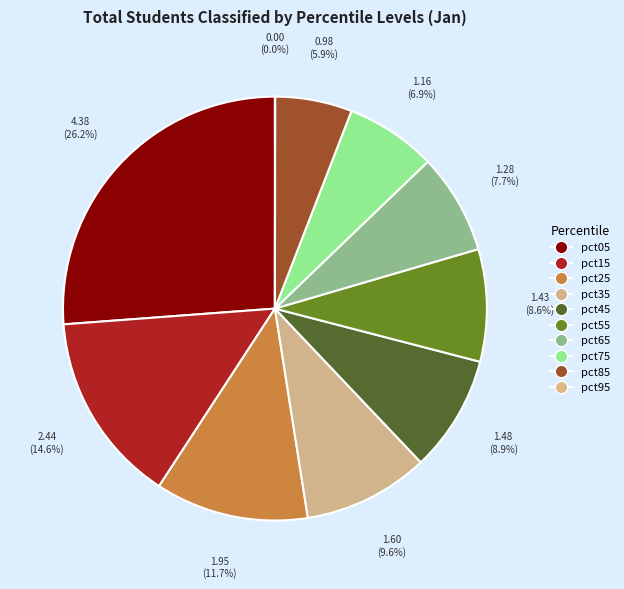

To the nearest percent, what percentage of the pie is pct05?

26%